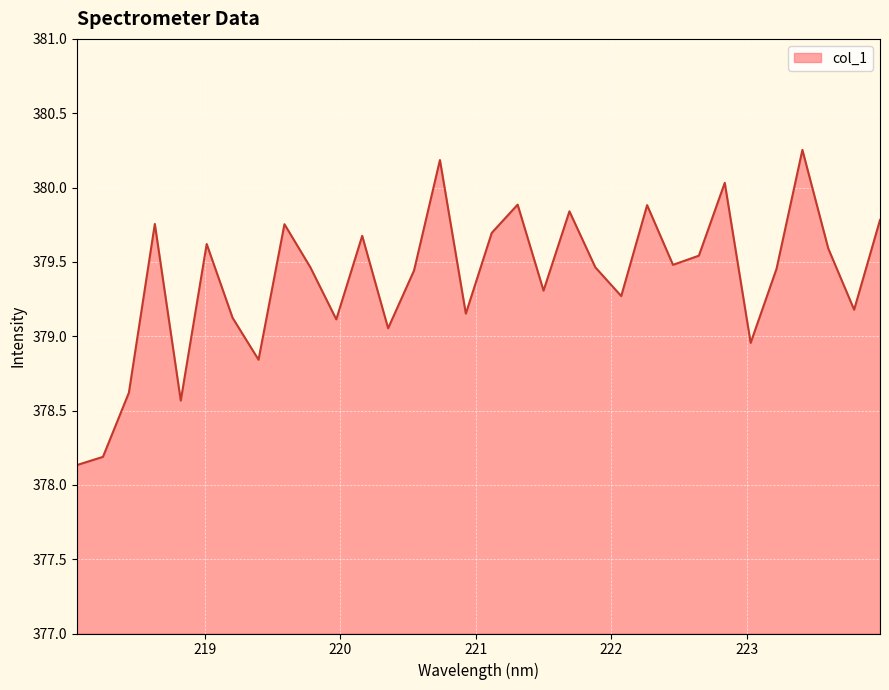

What is the difference between the maximum and minimum values?

2.1